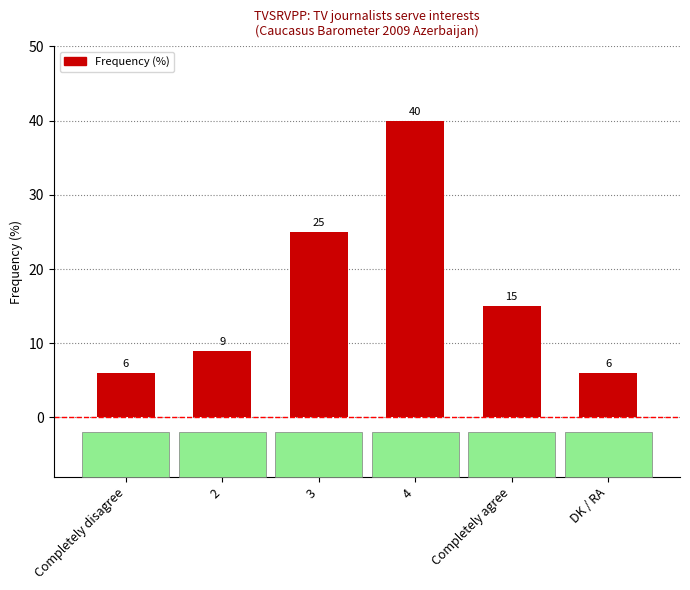

What is the difference between the maximum and minimum values?

34